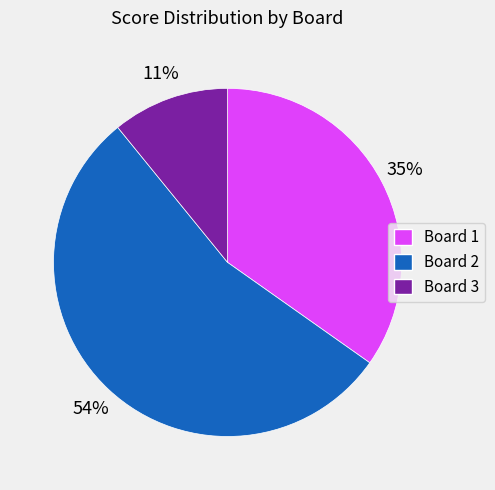

True or false: Board 2 accounts for 45% of the total.

False